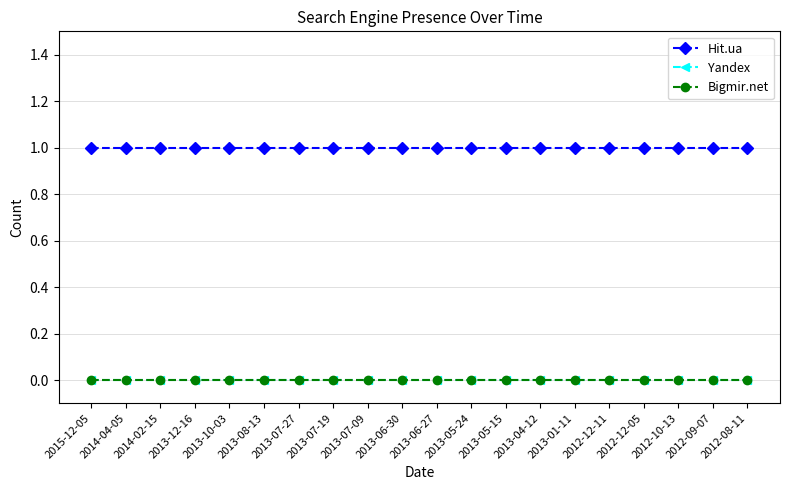

What is the value of the Hit.ua point at the 5th from the left?

1